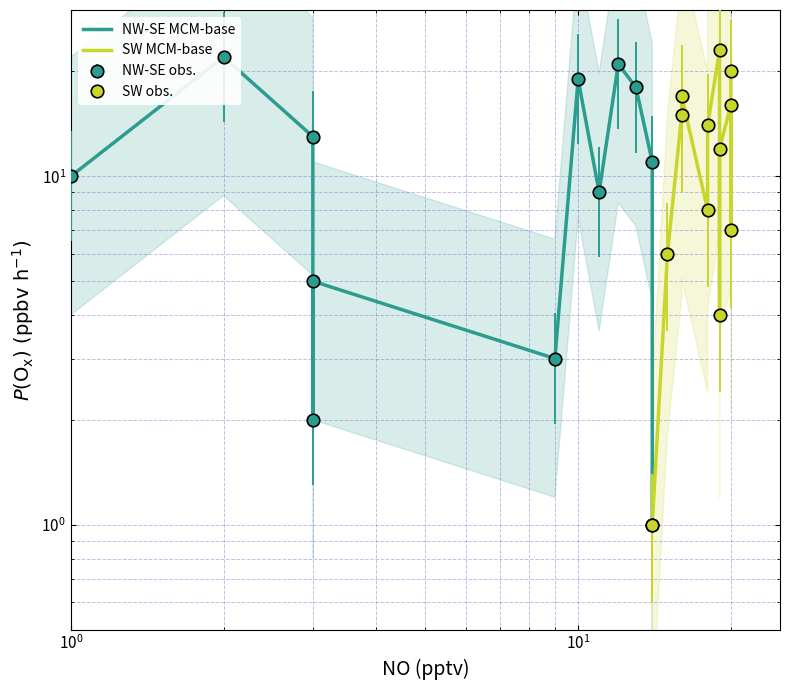

What is the greatest value displayed?

23